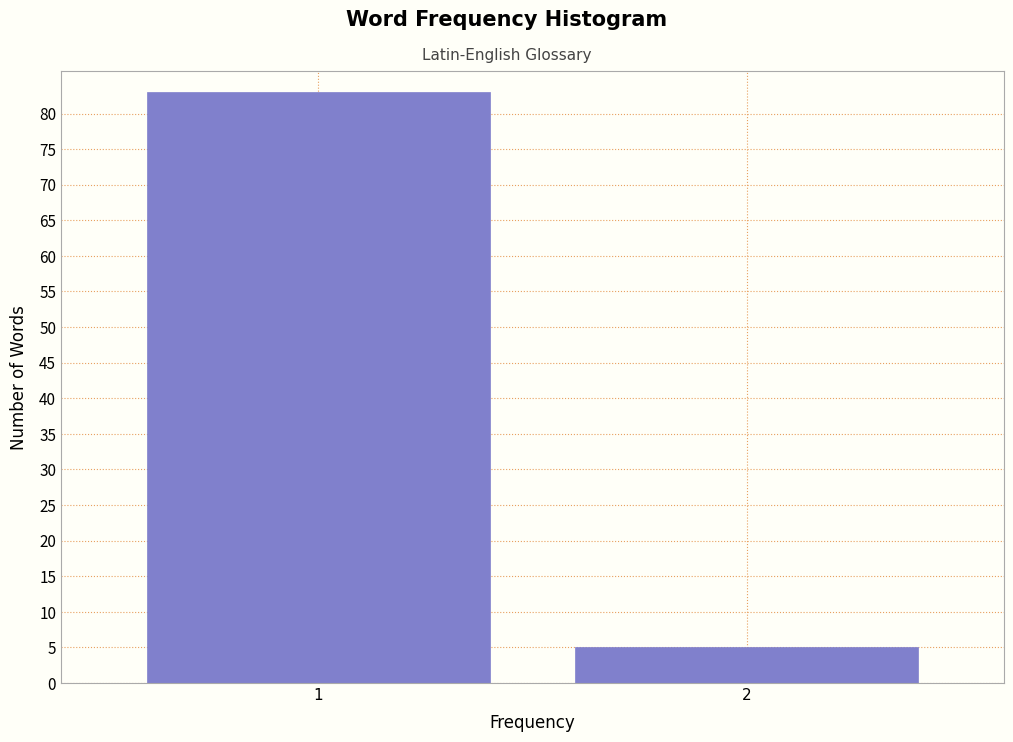

Reading left to right, transcribe all the data shown in this chart.

1=83	2=5